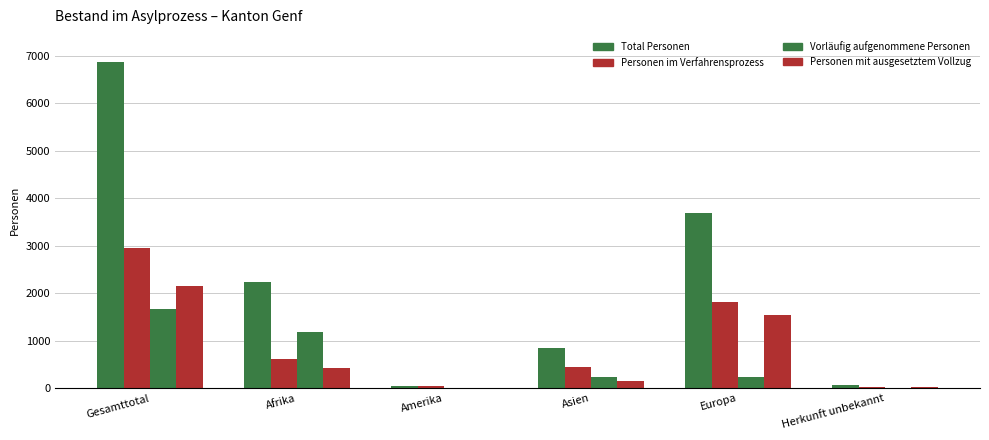

How many groups of bars are there?

6